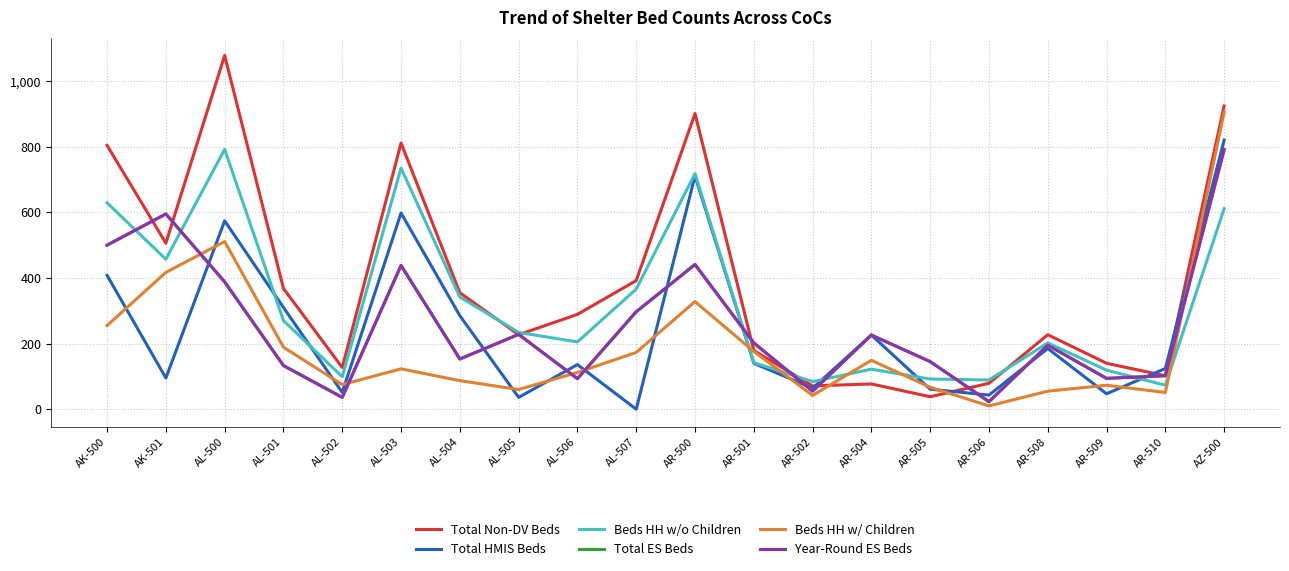

How many lines are shown in the chart?

6